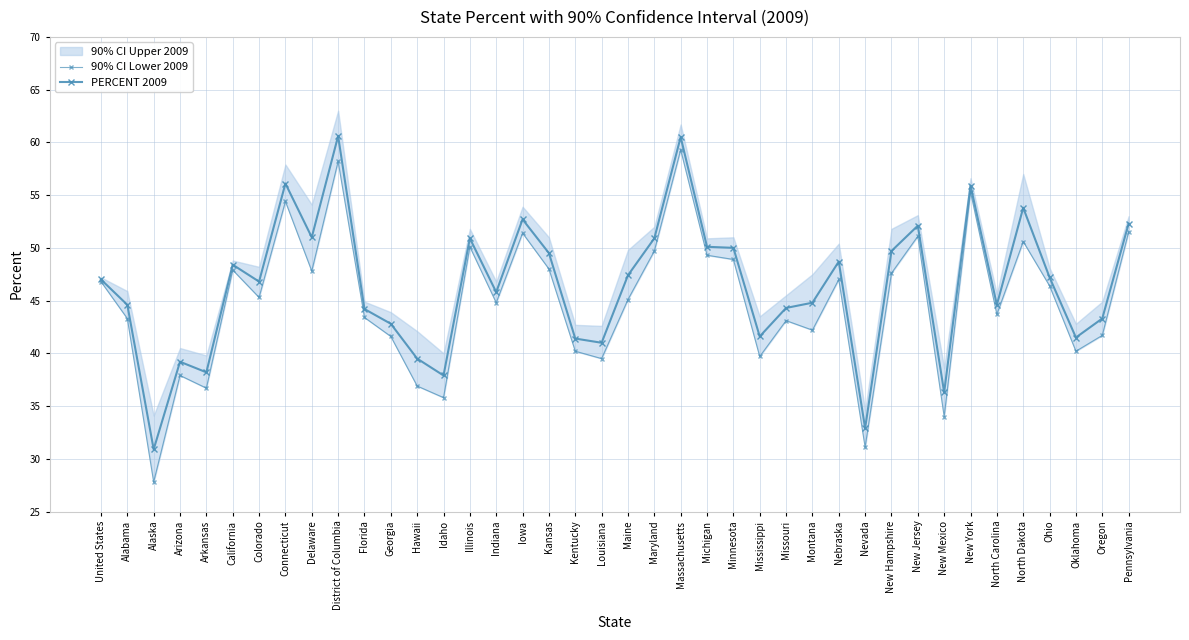

How many lines are shown in the chart?

2